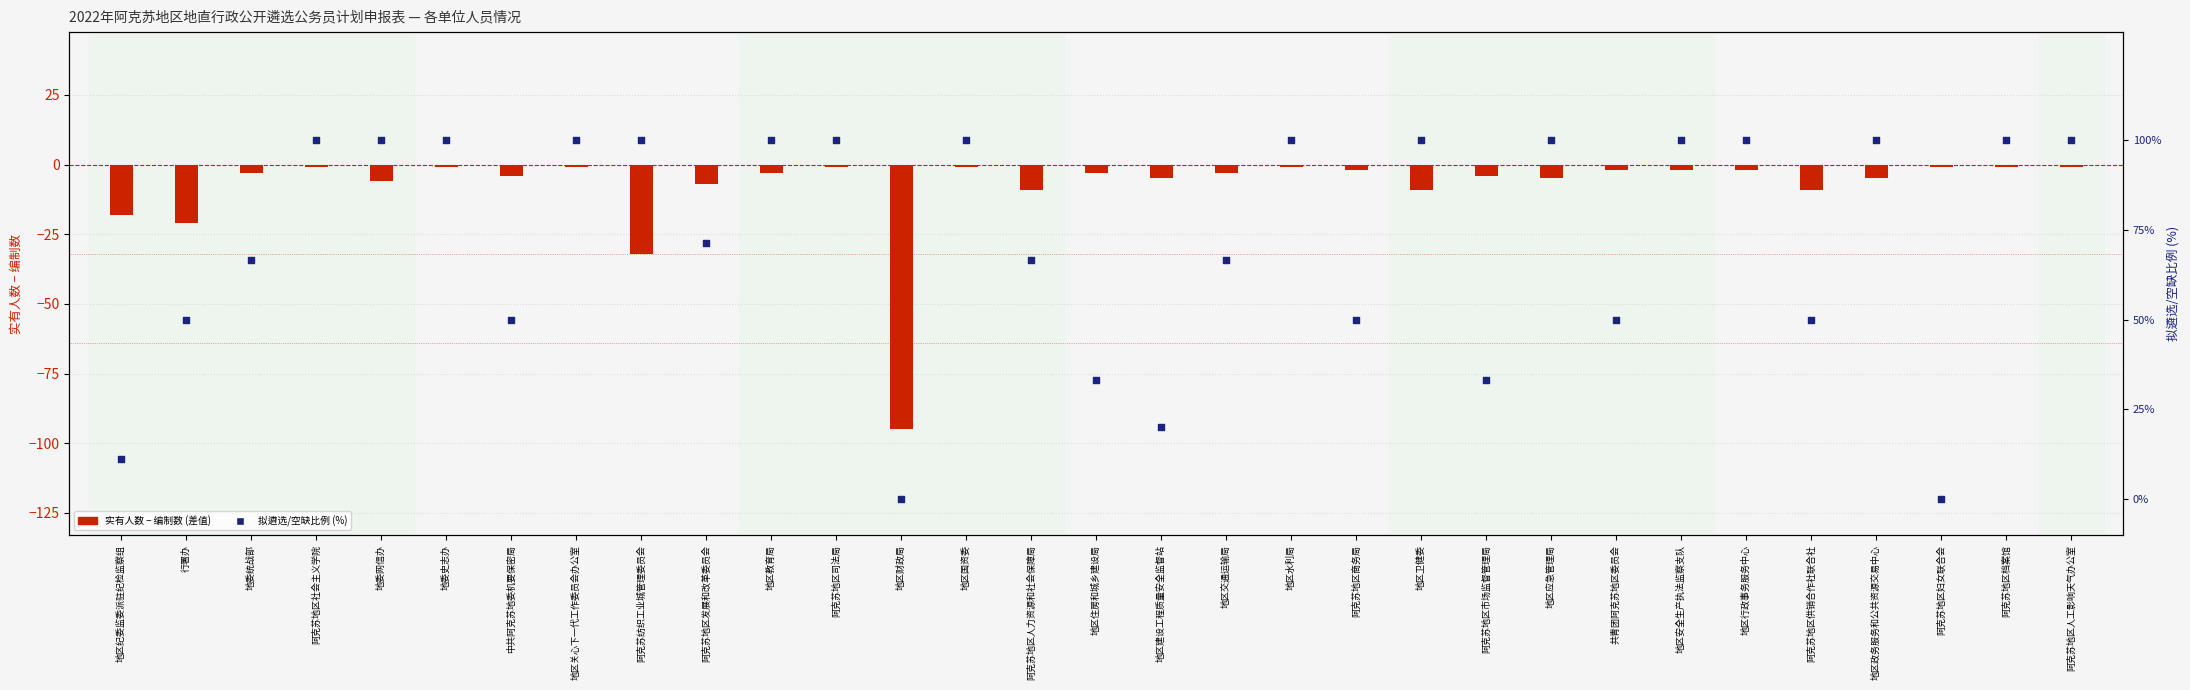

What are all the series names shown in the legend?

实有-编制差值, 拟遴选/空缺比例(%)